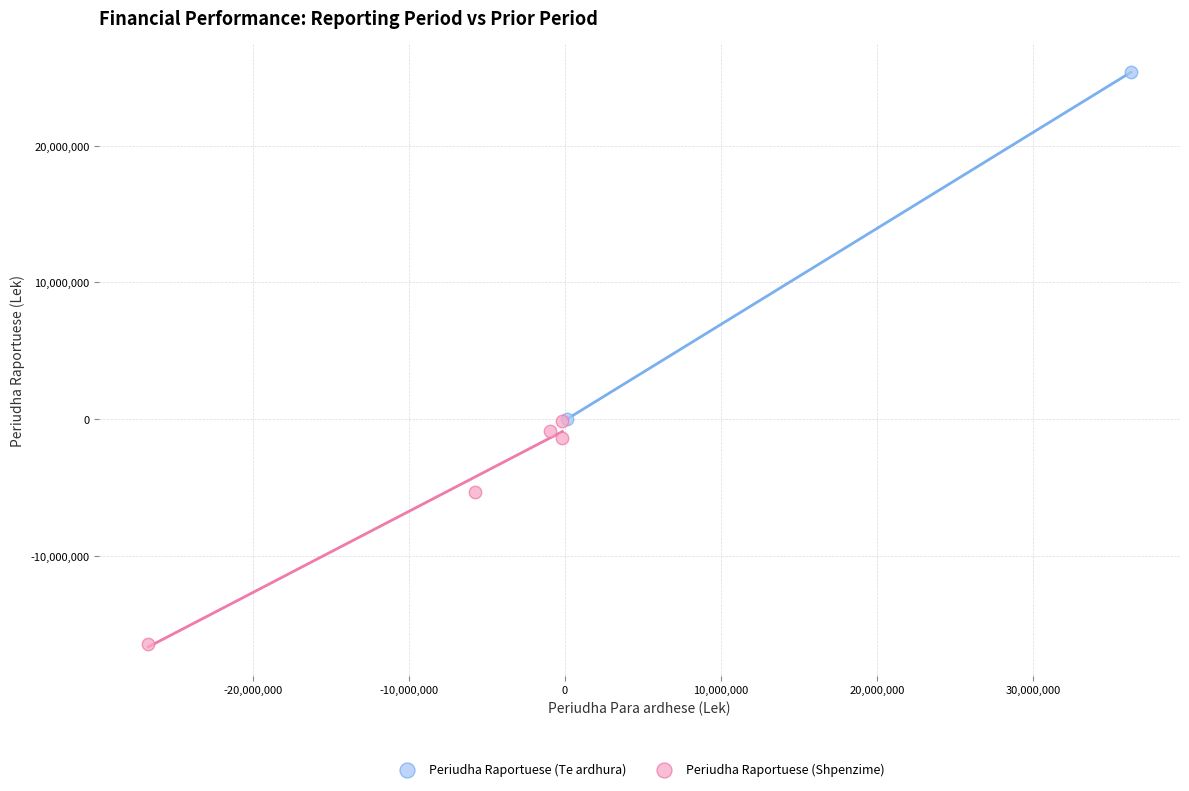

Which series reaches the minimum Y coordinate?

Periudha Raportuese (Shpenzime)